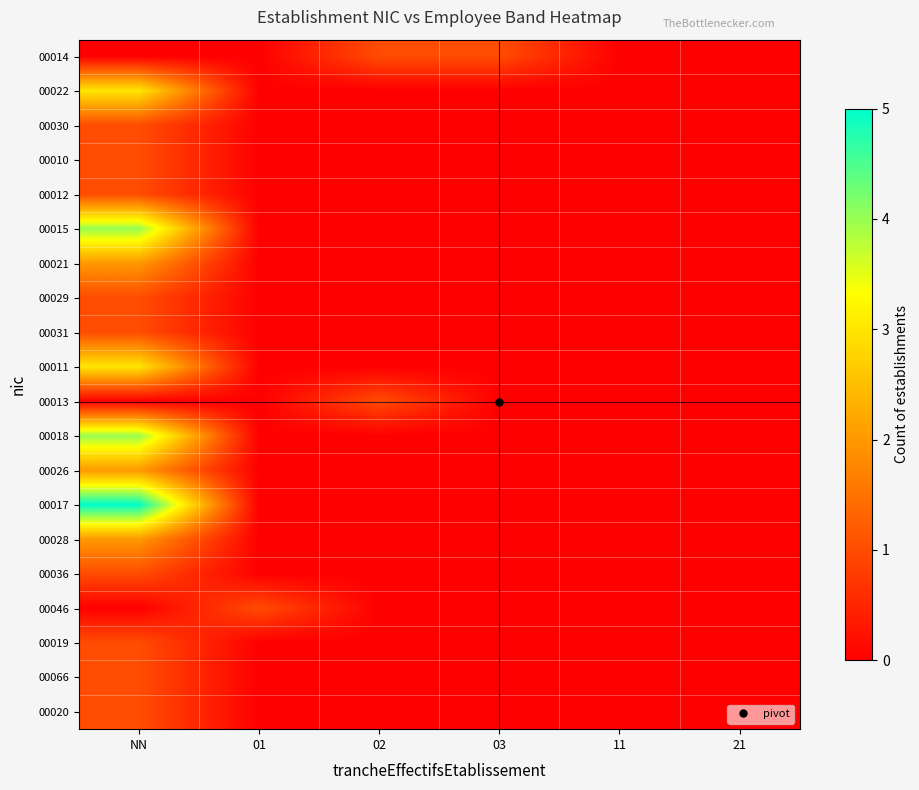

Reading left to right, transcribe all the data shown in this chart.

00014: NN=0	01=0	02=1	03=1	11=0	21=0
00022: NN=3	01=0	02=0	03=0	11=0	21=0
00030: NN=1	01=0	02=0	03=0	11=0	21=0
00010: NN=1	01=0	02=0	03=0	11=0	21=0
00012: NN=1	01=0	02=0	03=0	11=0	21=0
00015: NN=4	01=0	02=0	03=0	11=0	21=0
00021: NN=2	01=0	02=0	03=0	11=0	21=0
00029: NN=1	01=0	02=0	03=0	11=0	21=0
00031: NN=1	01=0	02=0	03=0	11=0	21=0
00011: NN=3	01=0	02=0	03=0	11=0	21=0
00013: NN=0	01=0	02=1	03=0	11=0	21=0
00018: NN=4	01=0	02=0	03=0	11=0	21=0
00026: NN=2	01=0	02=0	03=0	11=0	21=0
00017: NN=5	01=0	02=0	03=0	11=0	21=0
00028: NN=2	01=0	02=0	03=0	11=0	21=0
00036: NN=1	01=0	02=0	03=0	11=0	21=0
00046: NN=0	01=1	02=0	03=0	11=0	21=0
00019: NN=1	01=0	02=0	03=0	11=0	21=0
00066: NN=1	01=0	02=0	03=0	11=0	21=0
00020: NN=1	01=0	02=0	03=0	11=0	21=0